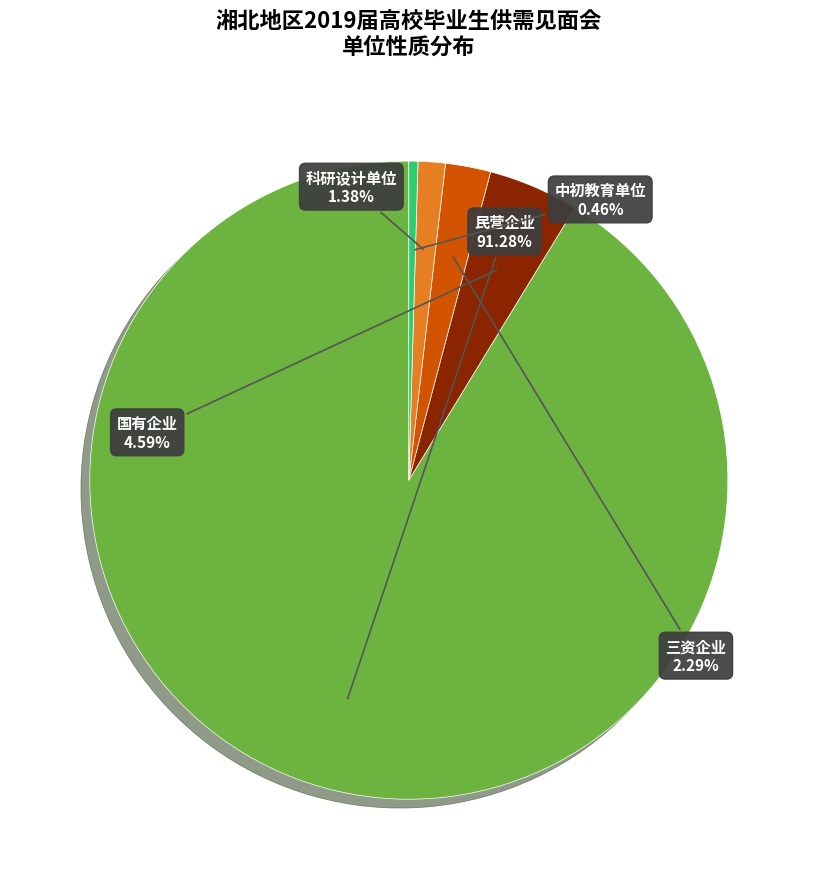

Which category has the smallest portion of the pie?

中初教育单位